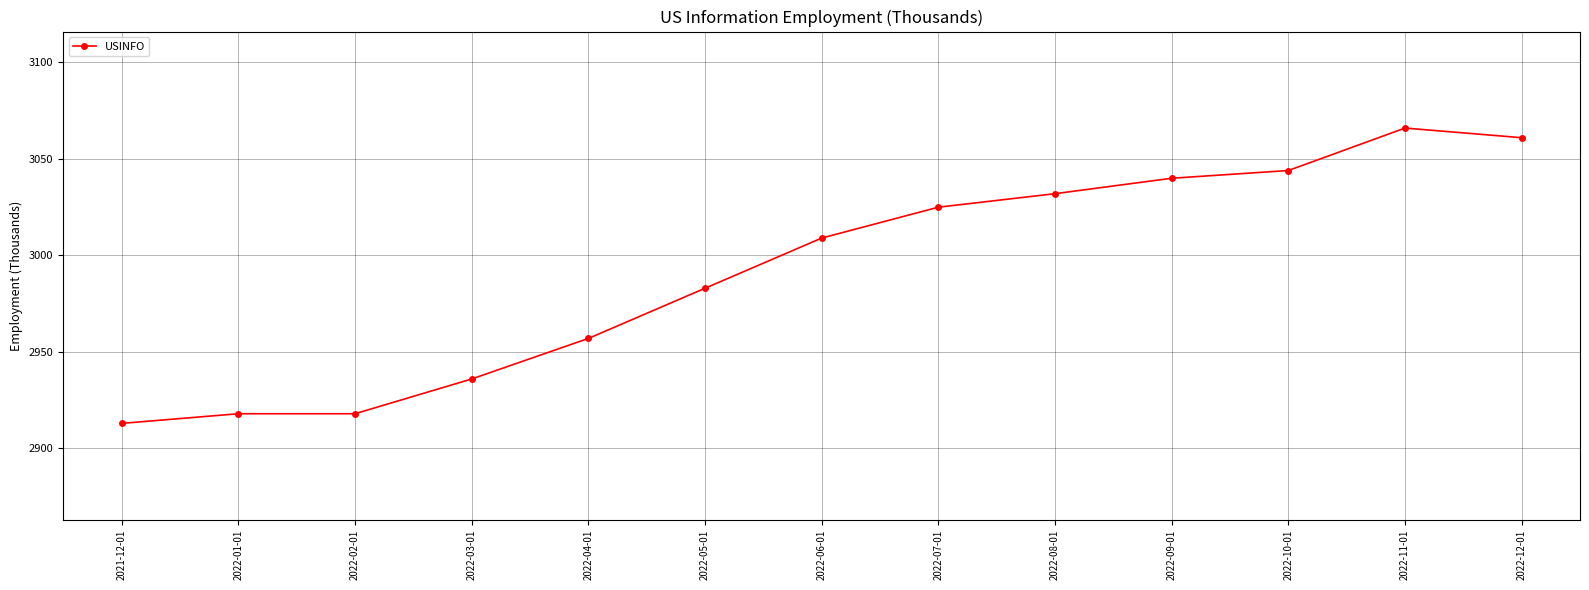

Which has a higher value, 2022-05-01 or 2022-04-01?

2022-05-01